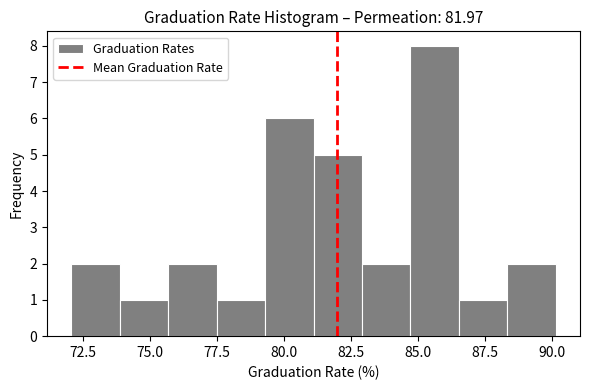

Around what value on the x-axis is the tallest bar? Give the approximate position of its centre, as read against the axis.

85.5